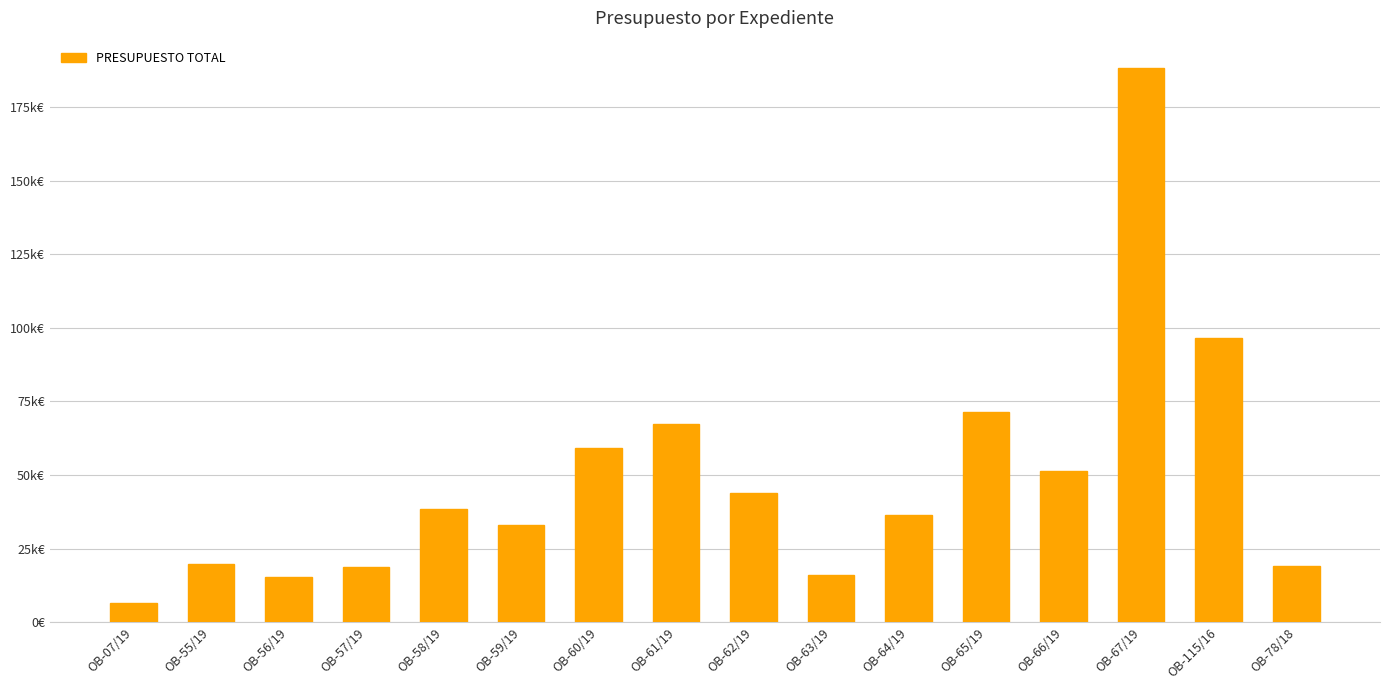

What is the minimum value shown in the chart?

6550.0